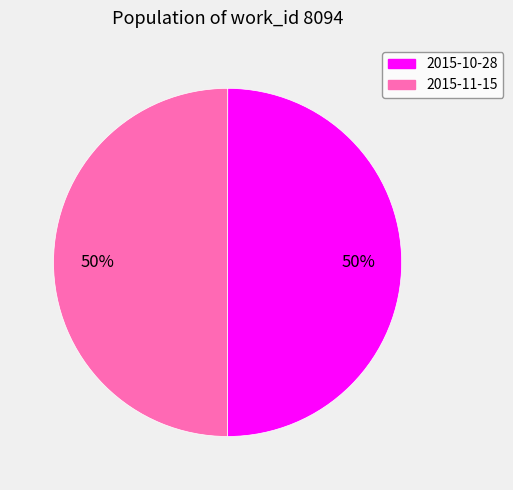

To the nearest percent, what is the average slice percentage?

50%